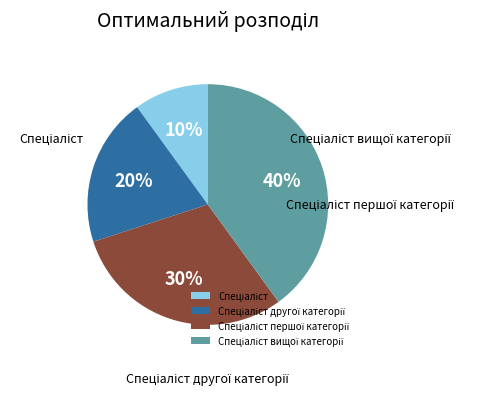

To the nearest percent, what is the difference between the largest and smallest slice percentages?

30%